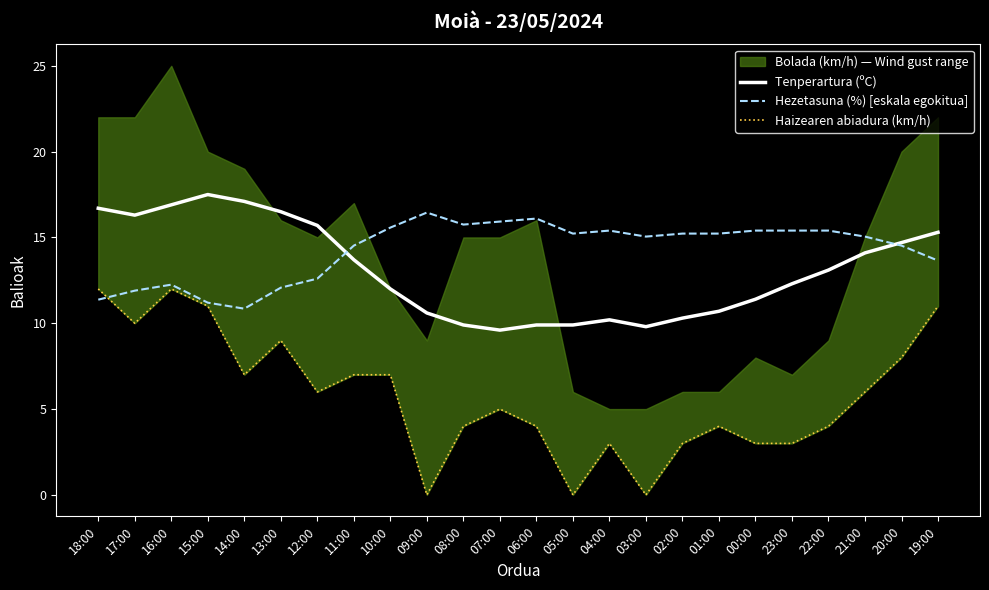

Which category has the lowest value across all series?

09:00